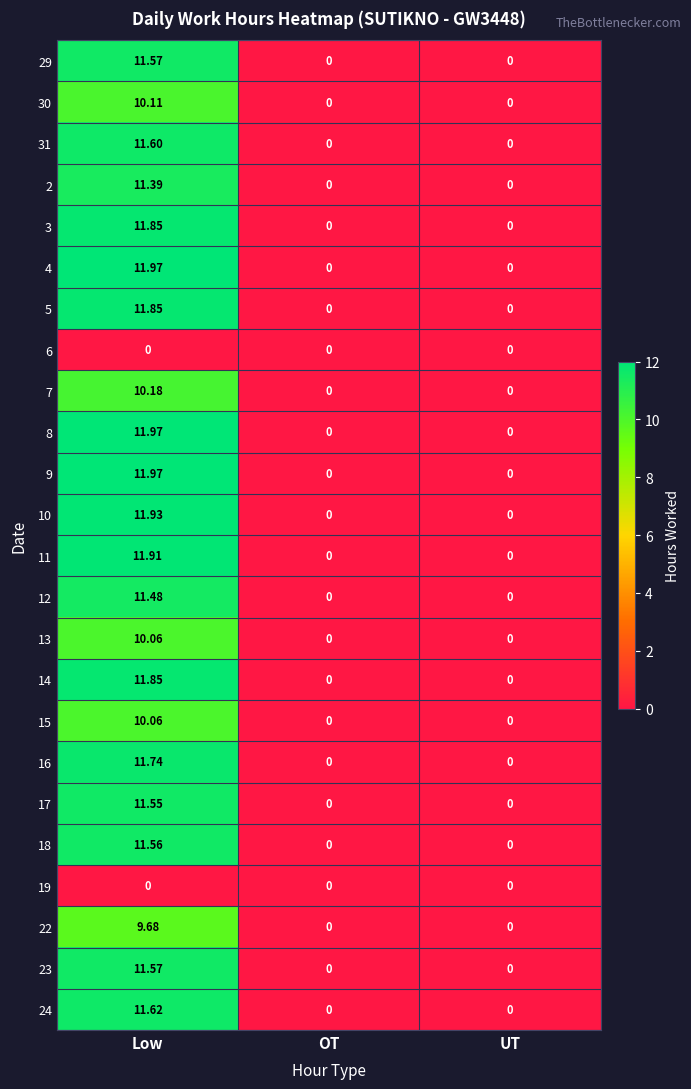

At which category is the sum across all series the highest?

Low